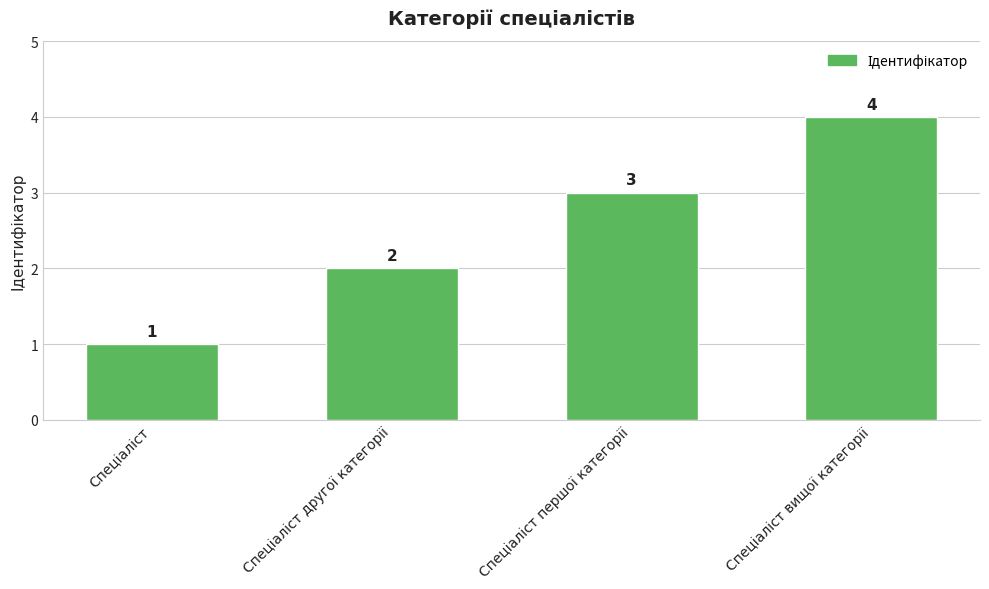

What is the greatest value displayed?

4